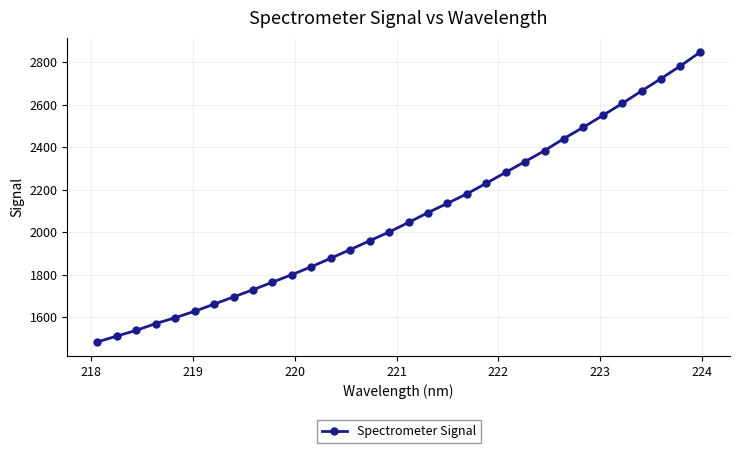

What is the difference between the second highest and minimum values?

1299.6